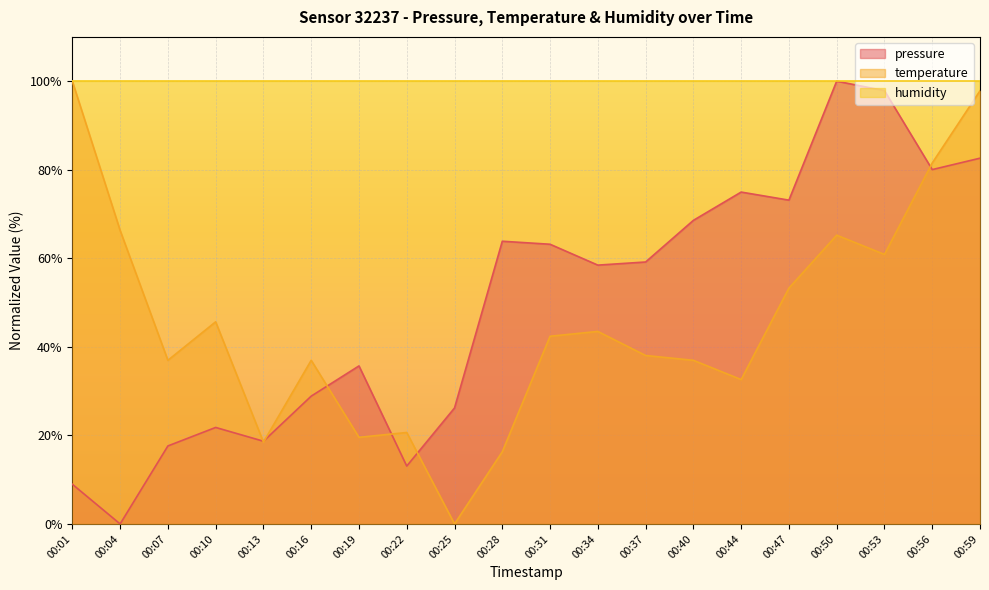

What is the value of the temperature point at the 6th from the left?

37.0